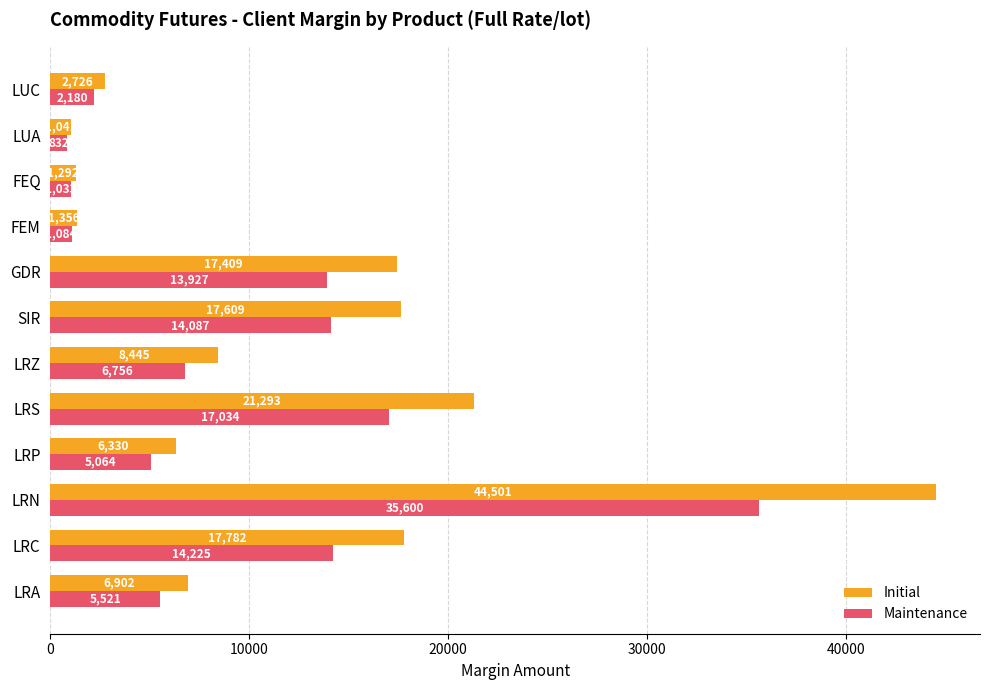

What value does the Maintenance series have at LRP?

5064